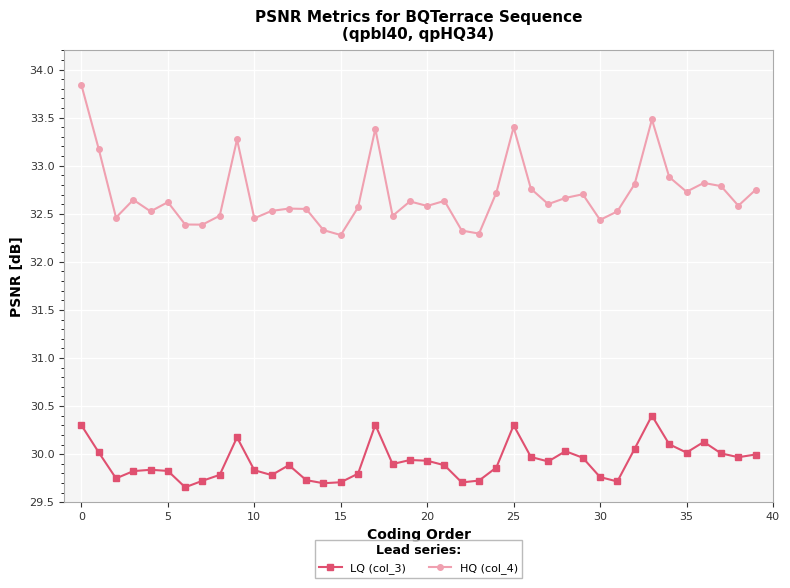

What is the greatest value displayed?

33.8